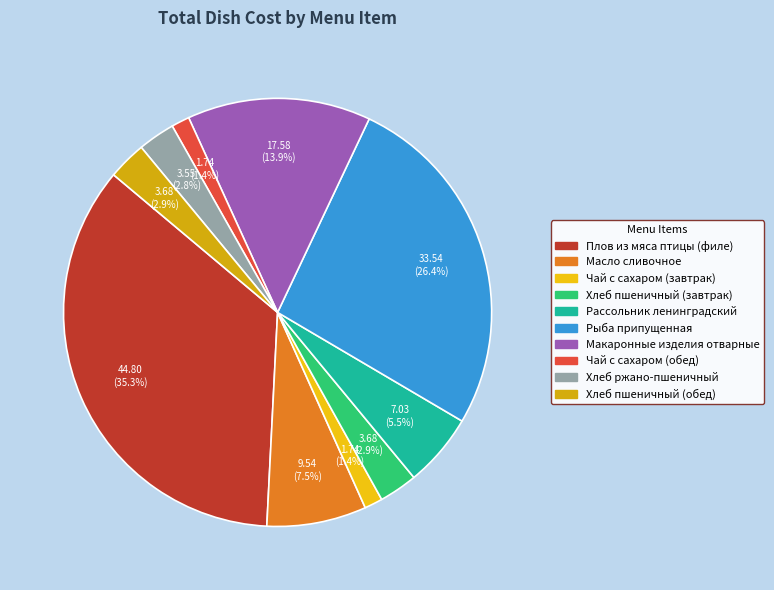

Which slice is the largest?

Плов из мяса птицы (филе)